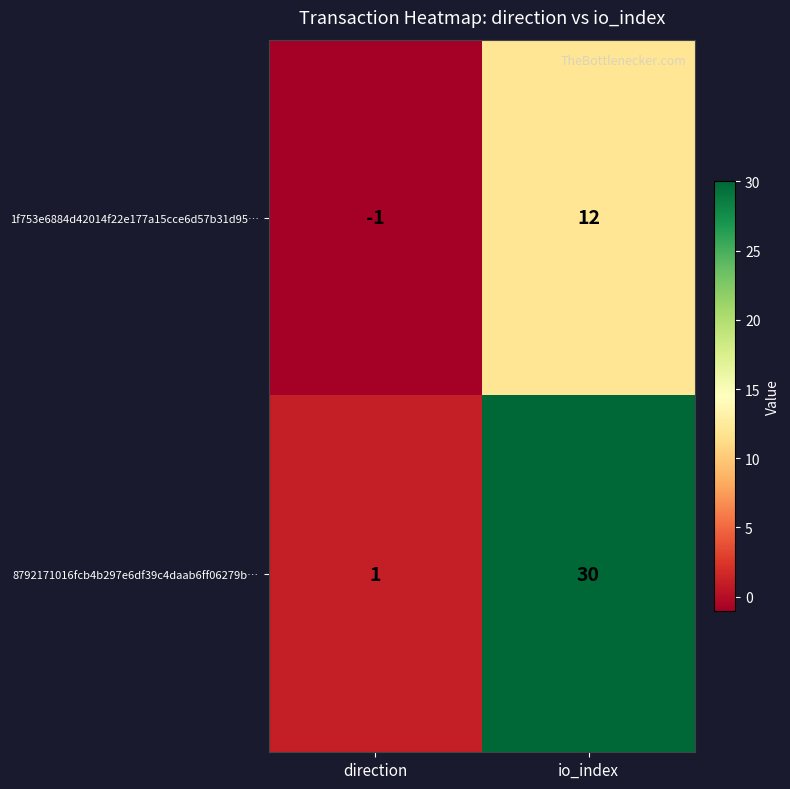

Rank the series by their maximum value, from lowest to highest.

1f753e6884d42014f22e177a15cce6d57b31d95…, 8792171016fcb4b297e6df39c4daab6ff06279b…